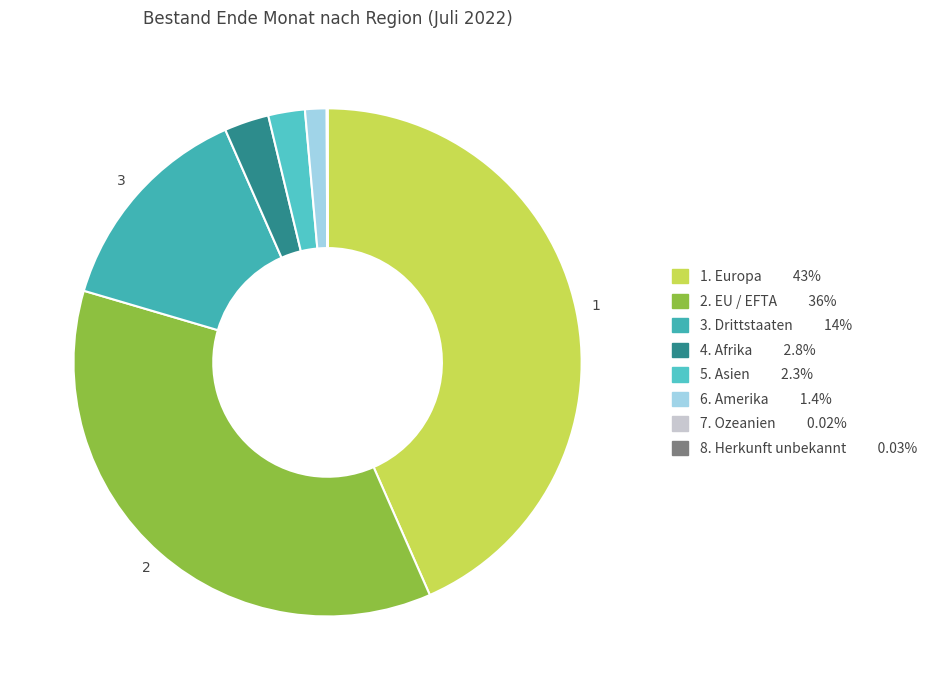

Is there any slice that represents more than half of the pie?

No